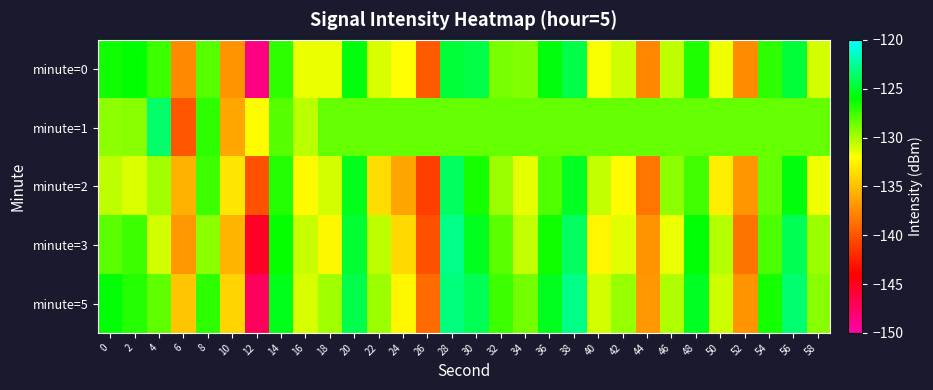

Reading right to left, extract all data points from this chart.

minute=0: 58=-130.9	56=-124.8	54=-127.1	52=-137.4	50=-131.7	48=-126.7	46=-130.5	44=-137.7	42=-130.8	40=-131.9	38=-124.4	36=-125.8	34=-129.0	32=-128.8	30=-124.4	28=-124.8	26=-139.8	24=-132.0	22=-131.1	20=-125.8	18=-131.6	16=-131.5	14=-127.1	12=-148.5	10=-137.1	8=-128.0	6=-137.6	4=-127.4	2=-126.1	0=-126.3
minute=1: 58=-128.3	56=-128.3	54=-128.3	52=-128.3	50=-128.3	48=-128.3	46=-128.3	44=-128.3	42=-128.3	40=-128.3	38=-128.3	36=-128.3	34=-128.3	32=-128.3	30=-128.3	28=-128.3	26=-128.3	24=-128.3	22=-128.3	20=-128.3	18=-128.3	16=-130.4	14=-128.0	12=-132.1	10=-136.1	8=-127.1	6=-139.9	4=-123.6	2=-129.2	0=-129.3
minute=2: 58=-131.7	56=-125.8	54=-128.4	52=-136.9	50=-132.8	48=-127.6	46=-129.3	44=-138.4	42=-132.1	40=-130.6	38=-125.2	36=-127.9	34=-131.4	32=-129.7	30=-126.5	28=-123.8	26=-141.0	24=-136.2	22=-133.7	20=-125.5	18=-130.9	16=-132.3	14=-126.8	12=-140.1	10=-133.2	8=-127.4	6=-135.6	4=-129.8	2=-131.2	0=-130.5
minute=3: 58=-129.7	56=-124.1	54=-127.8	52=-138.6	50=-130.2	48=-125.9	46=-131.6	44=-137.1	42=-131.3	40=-132.5	38=-123.8	36=-126.4	34=-130.6	32=-128.1	30=-125.3	28=-122.9	26=-140.2	24=-133.8	22=-130.5	20=-124.9	18=-132.4	16=-130.7	14=-126.1	12=-145.2	10=-135.5	8=-129.3	6=-136.8	4=-131.0	2=-127.5	0=-128.1
minute=5: 58=-129.2	56=-123.4	54=-126.5	52=-137.0	50=-130.8	48=-125.2	46=-130.1	44=-136.8	42=-129.5	40=-131.0	38=-122.9	36=-125.3	34=-128.7	32=-127.5	30=-124.0	28=-123.1	26=-138.9	24=-132.4	22=-129.7	20=-124.3	18=-129.8	16=-131.1	14=-125.5	12=-147.3	10=-134.0	8=-127.1	6=-134.7	4=-128.3	2=-126.8	0=-125.9